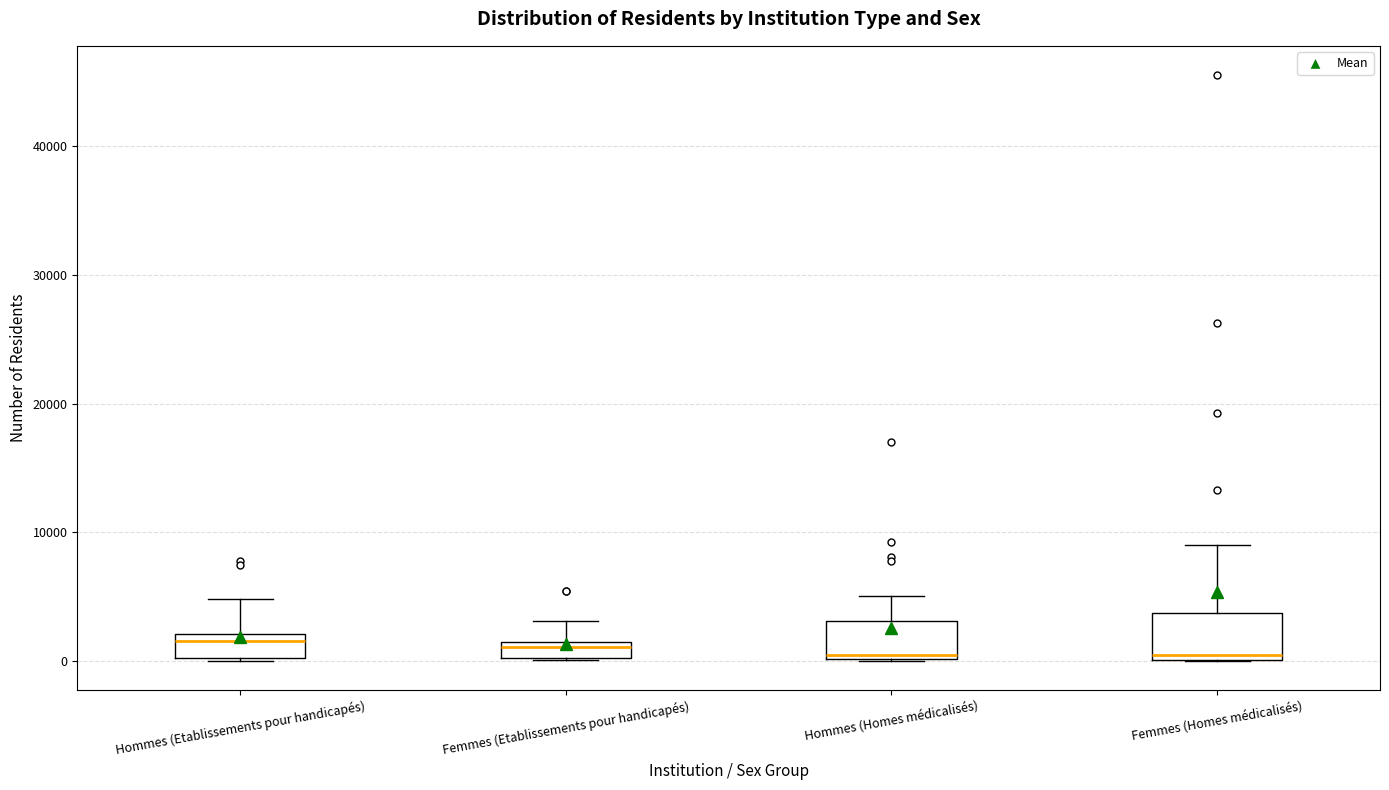

Where is the upper edge of the box for Hommes (Homes médicalisés) on the y-axis? The values are not printed on the chart, so give them approximately, as read against the axis.

3000